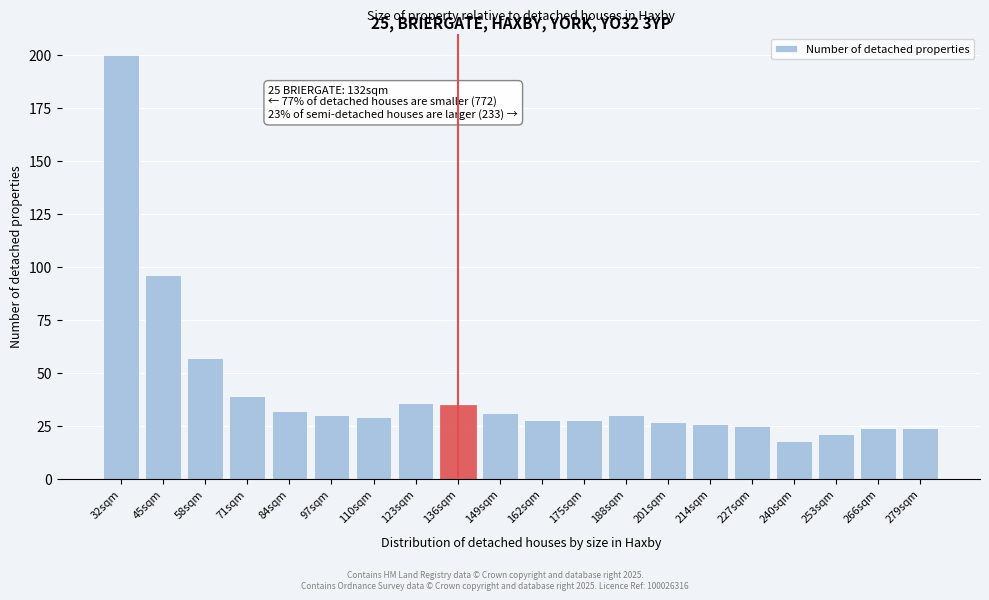

Reading right to left, what are all the values shown in this chart?

24	24	21	18	25	26	27	30	28	28	31	35	36	29	30	32	39	57	96	200